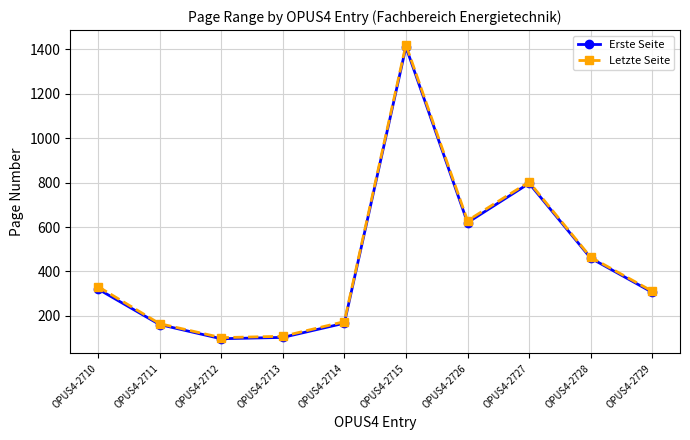

How many lines are shown in the chart?

2